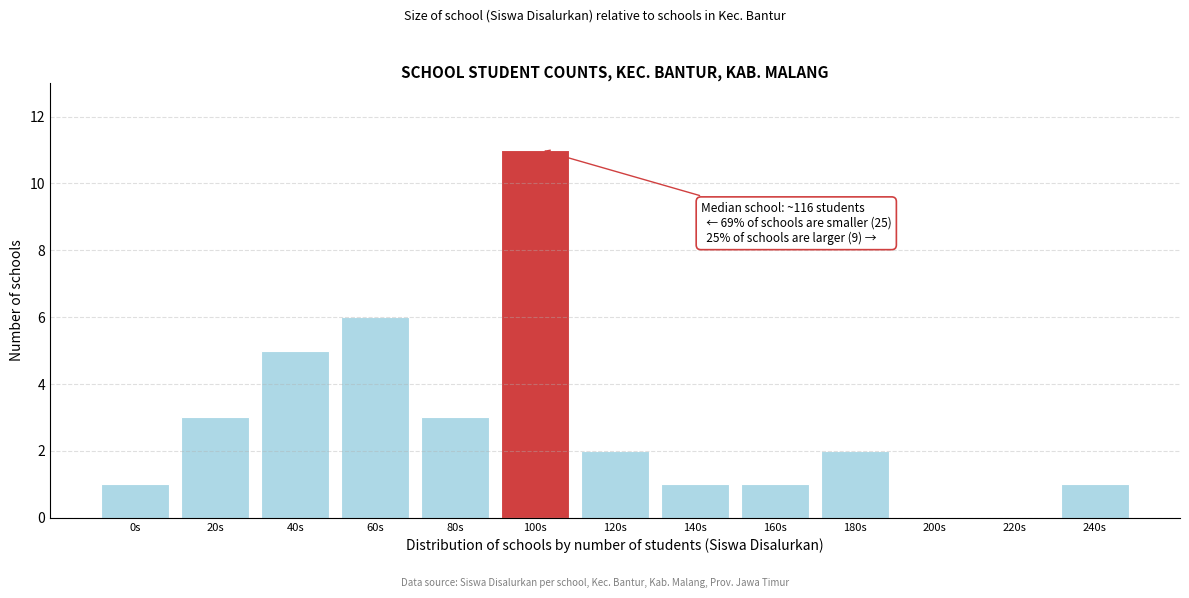

Reading left to right, what are all the values shown in this chart?

0s=1	20s=3	40s=5	60s=6	80s=3	100s=11	120s=2	140s=1	160s=1	180s=2	200s=0	220s=0	240s=1